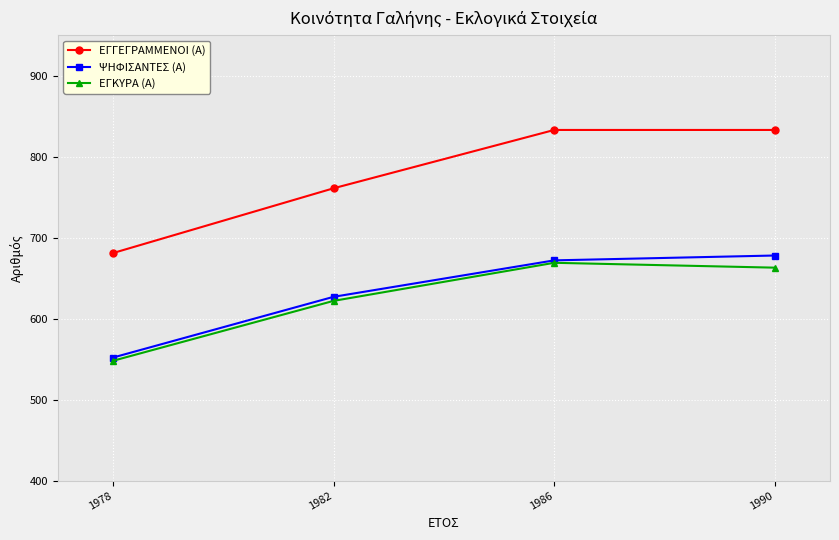

True or false: ΕΓΚΥΡΑ (Α) and ΕΓΓΕΓΡΑΜΜΕΝΟΙ (Α) cross at least once.

False